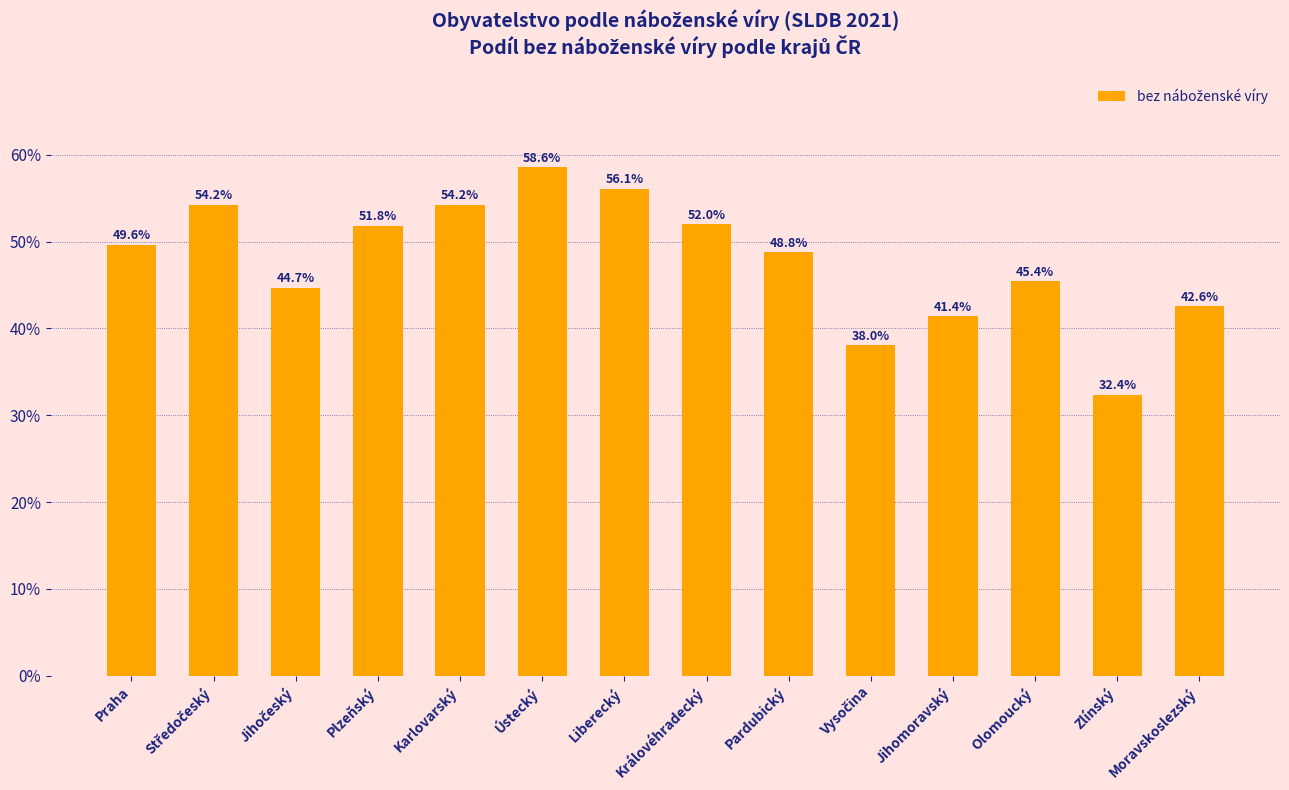

Which category has the lowest value across all series?

Zlínský